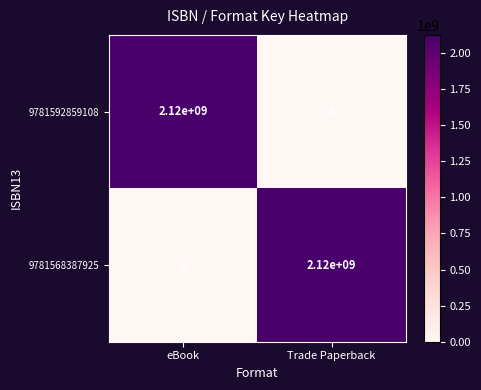

Which category has the highest value in the 9781592859108 series?

eBook